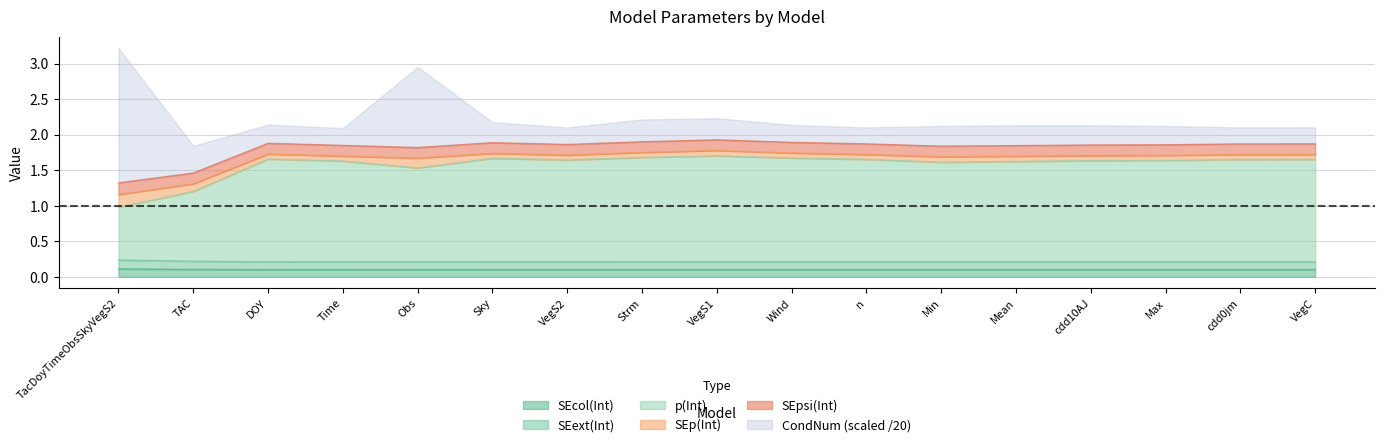

The SEcol(Int) series shows 0.1 at n. True or false?

True